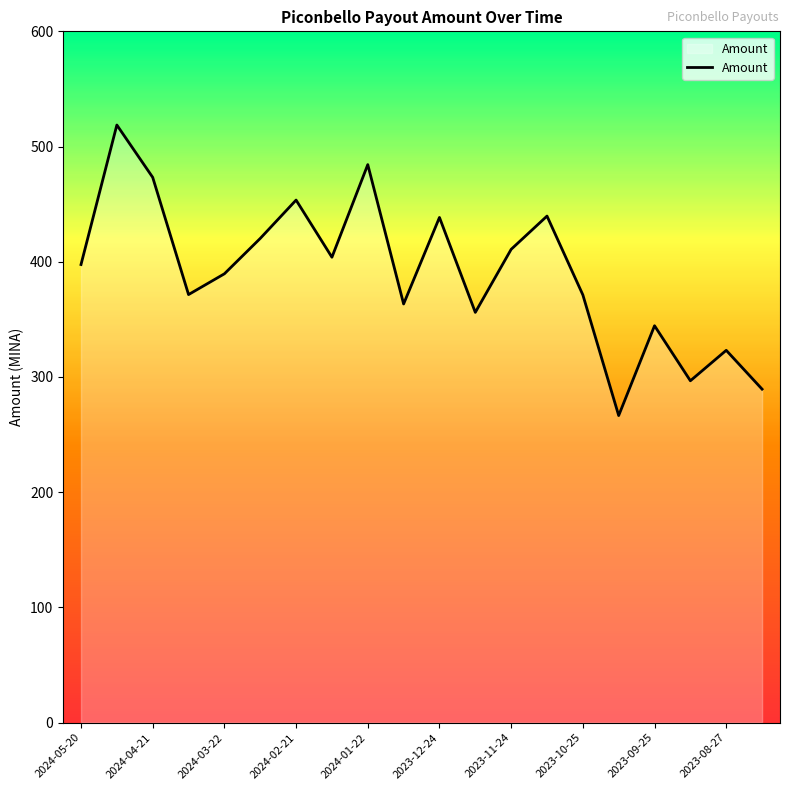

What is the difference between the maximum and minimum values?

252.2